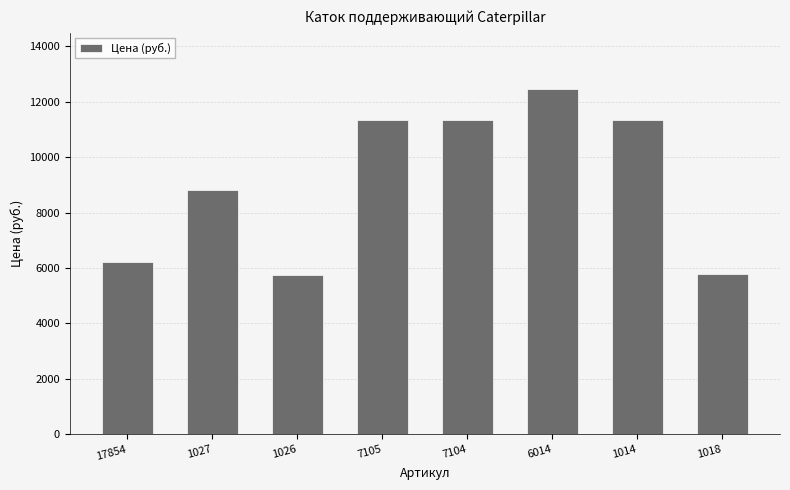

Which has a higher value, 1014 or 1026?

1014